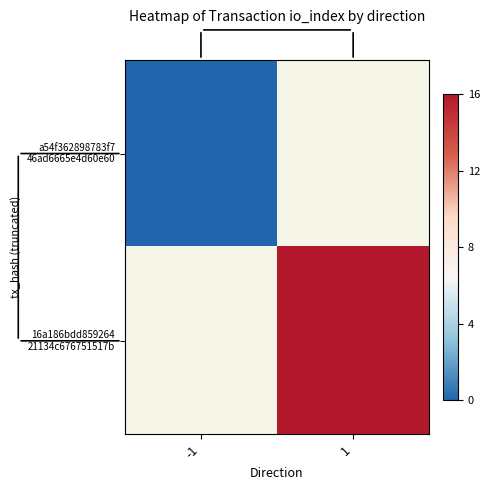

Is it true that 16a186bdd859264 21134c676751517b equals 8.7 at 1?

False